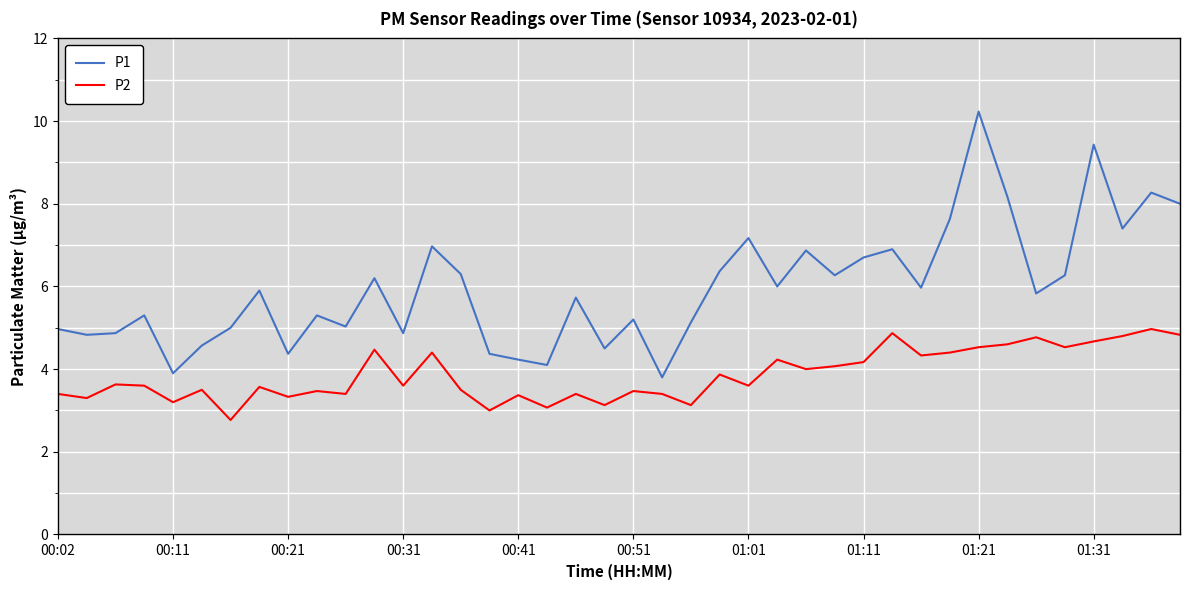

List the series in order of their peak value, lowest first.

P2, P1